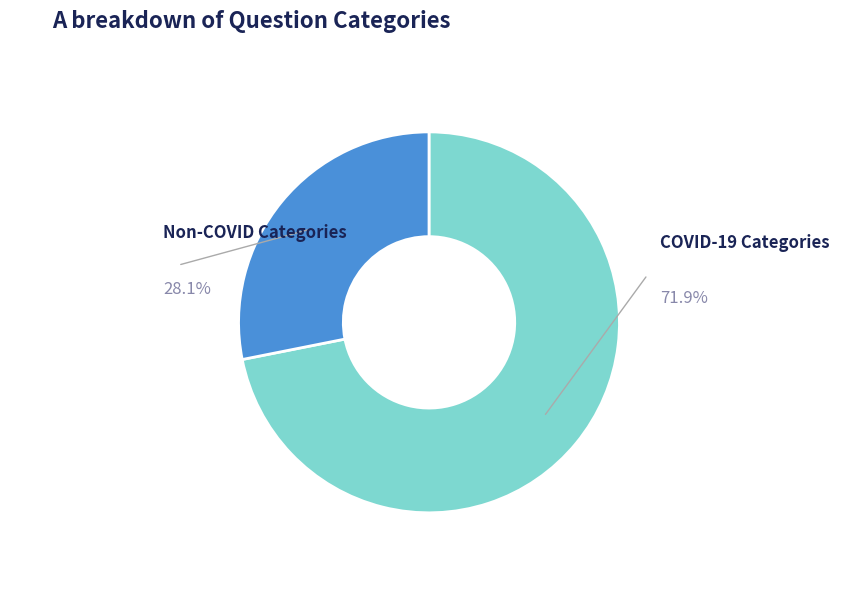

Which has a higher value, COVID-19 Categories or Non-COVID Categories?

COVID-19 Categories